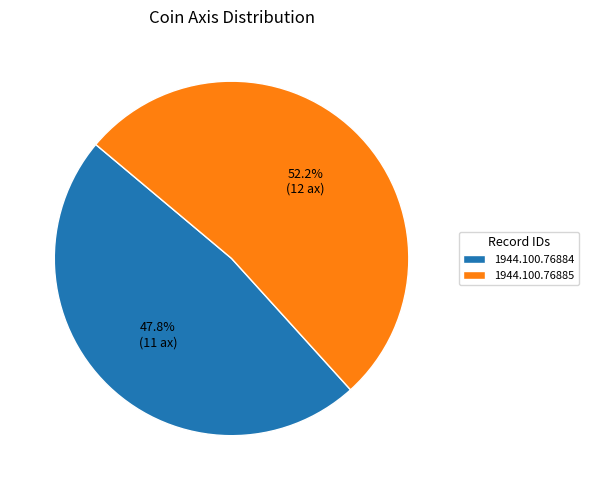

Combined, what portion of the pie is 1944.100.76884 and 1944.100.76885?

100.0%